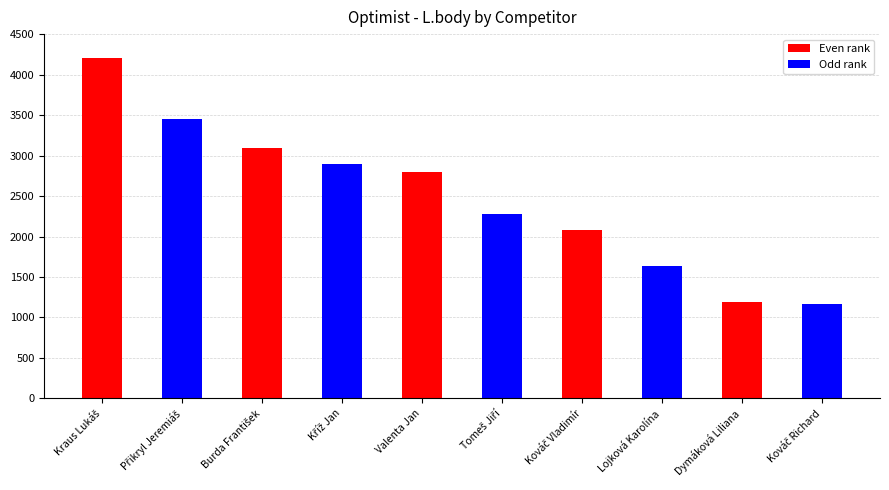

List the labels in order of value, smallest first.

Kováč Richard, Dymáková Liliana, Lojková Karolína, Kováč Vladimír, Tomeš Jiří, Valenta Jan, Kříž Jan, Burda František, Přikryl Jeremiáš, Kraus Lukáš